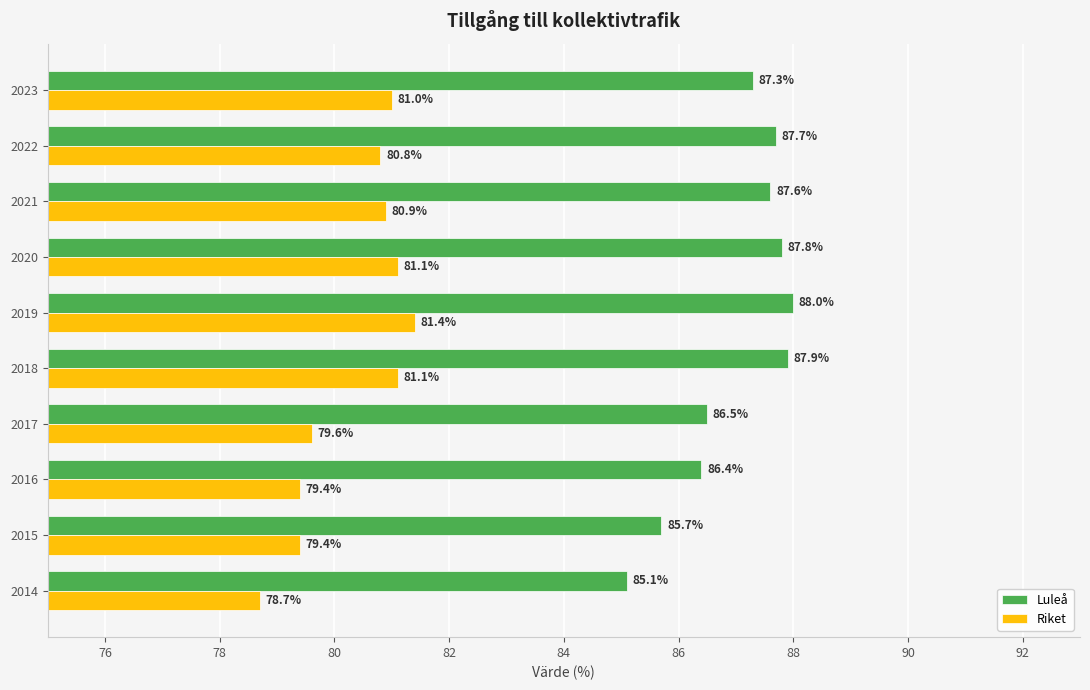

What is the maximum value shown in the chart?

88.0